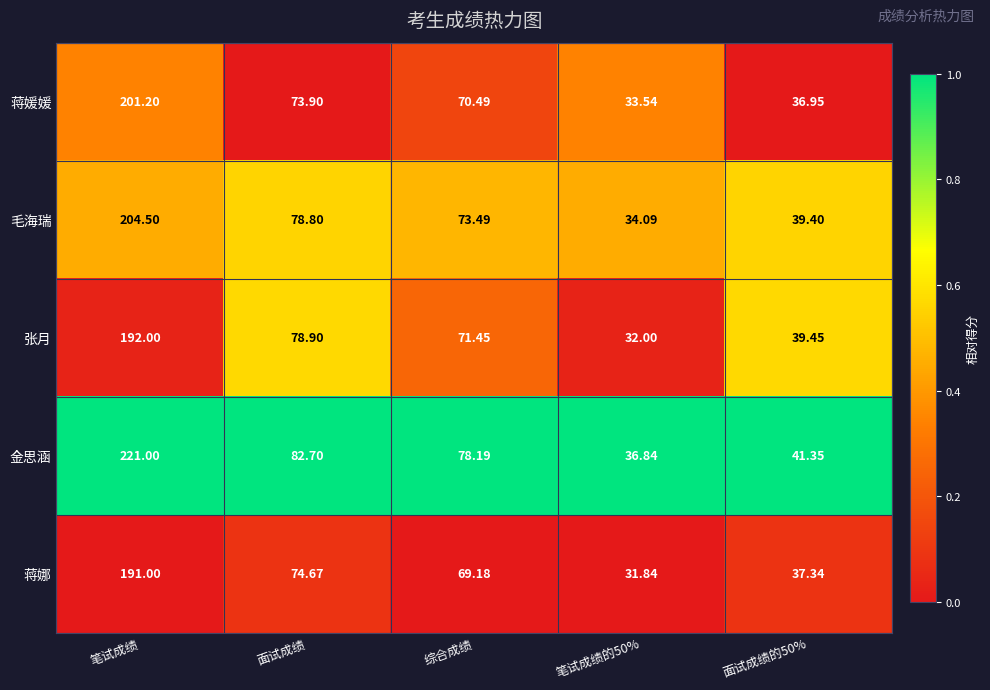

Where does the 张月 series first go above 71?

笔试成绩